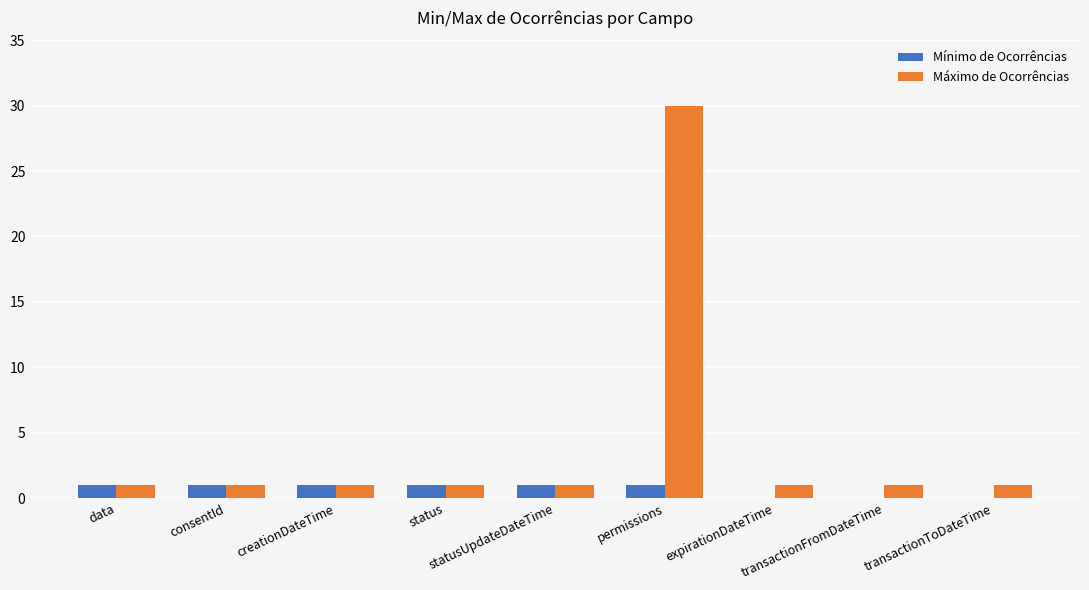

What is the maximum value shown in the chart?

30